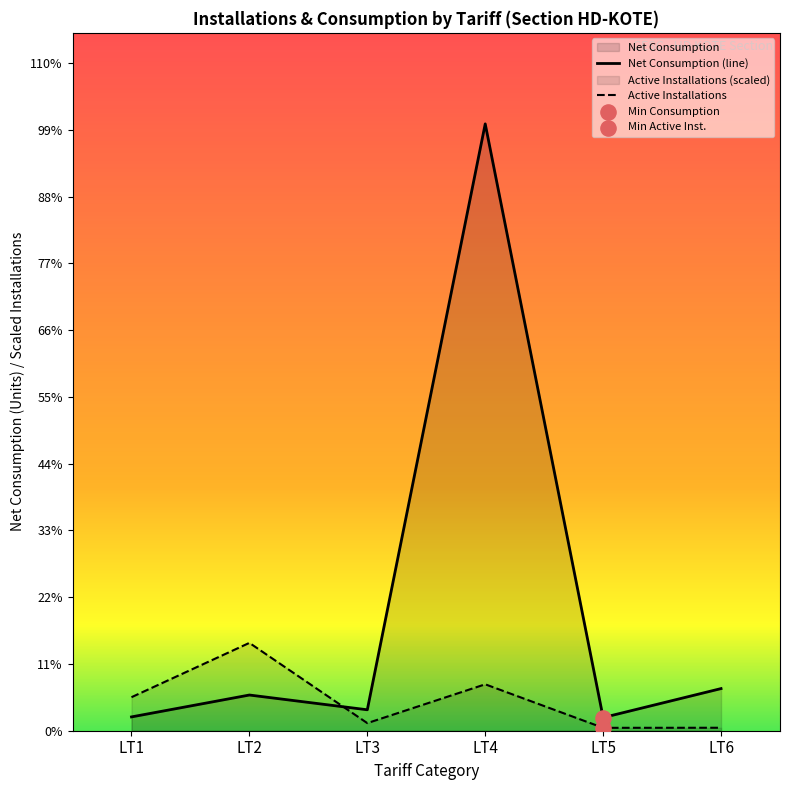

What are all the series names shown in the legend?

Active Installations, Net Consumption